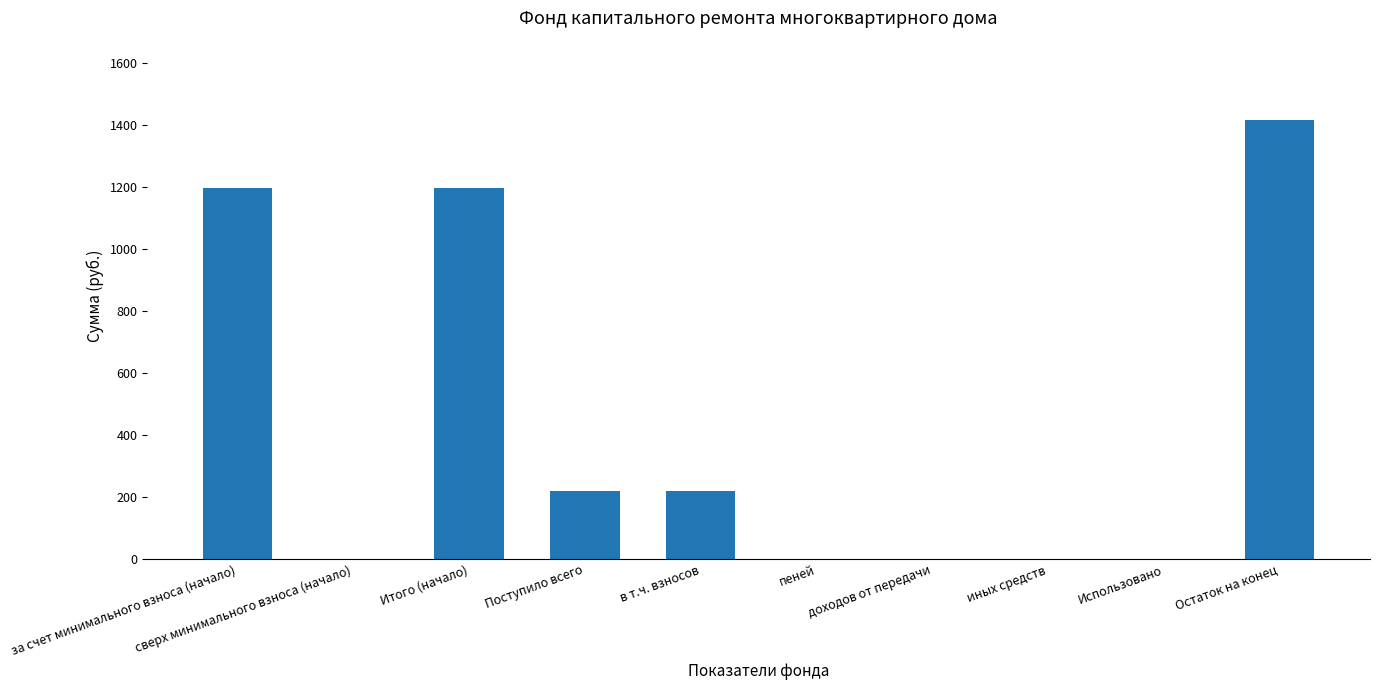

What is the sum of all values?

4248.5